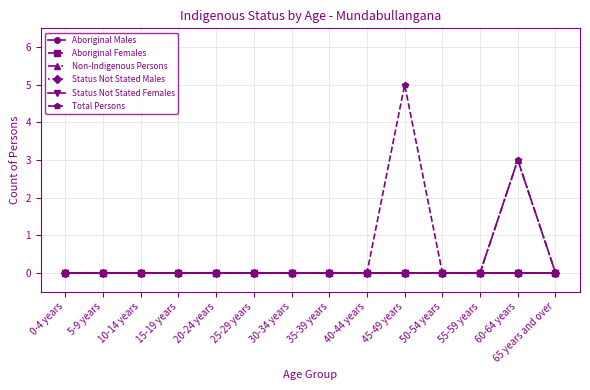

What is the spread (max minus min) of values at 60-64 years?

3